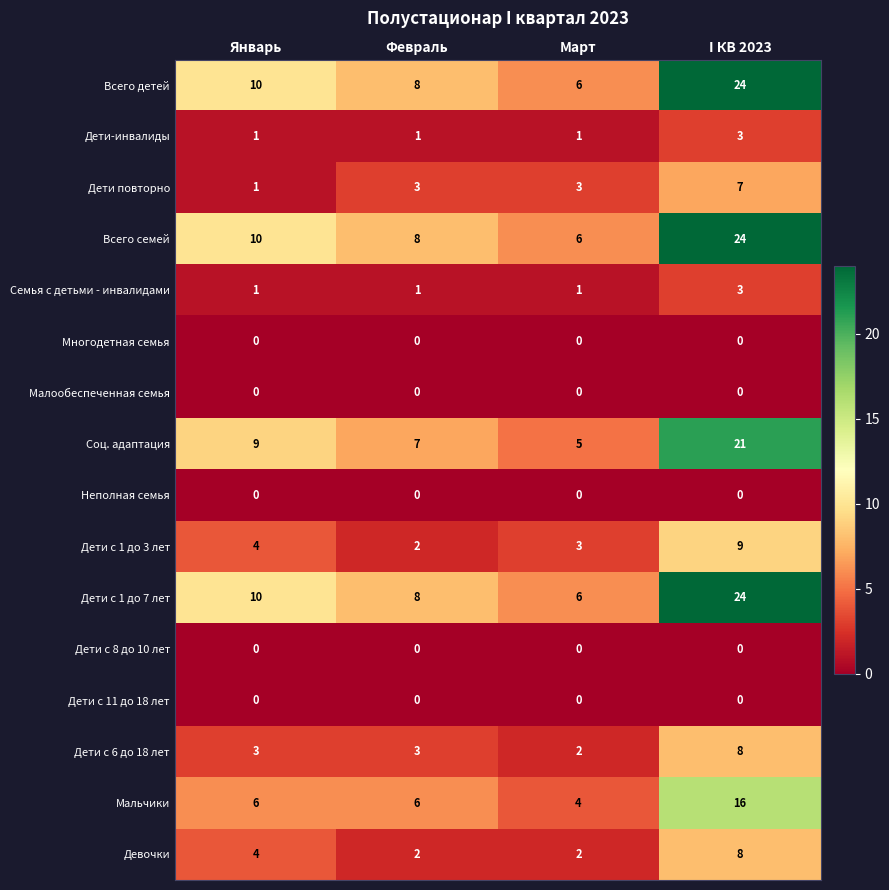

Is it true that Всего семей equals 9 at Март?

False